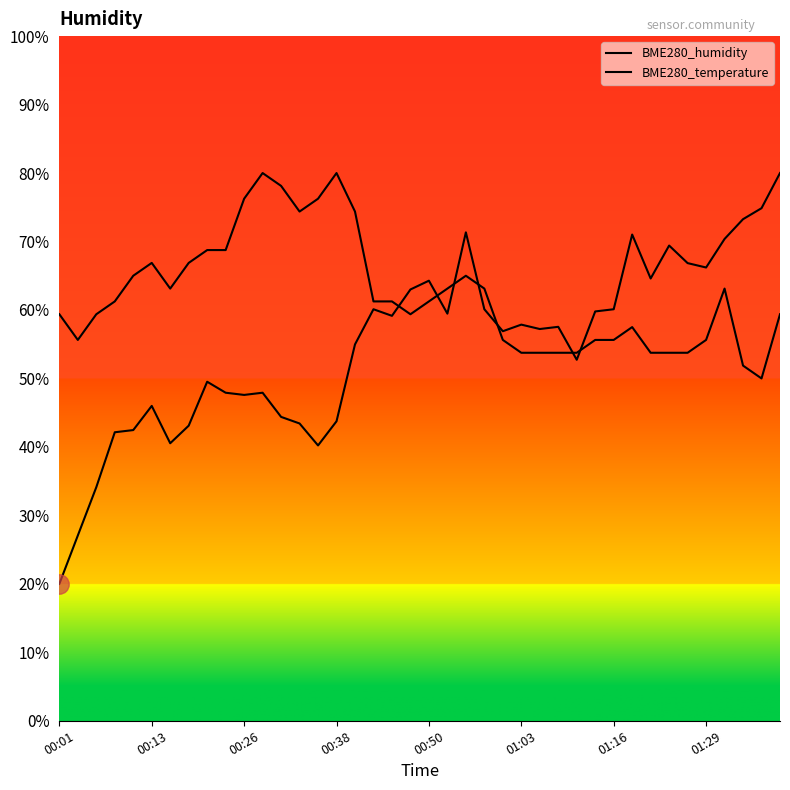

Does the chart have visible grid lines?

No